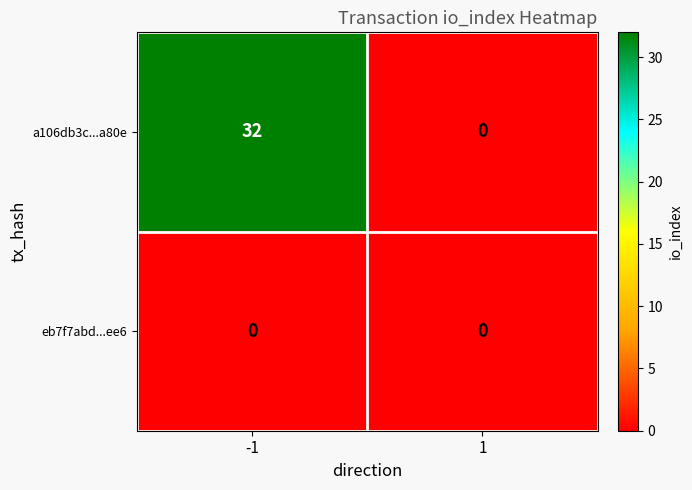

At which category is the sum across all series the highest?

-1